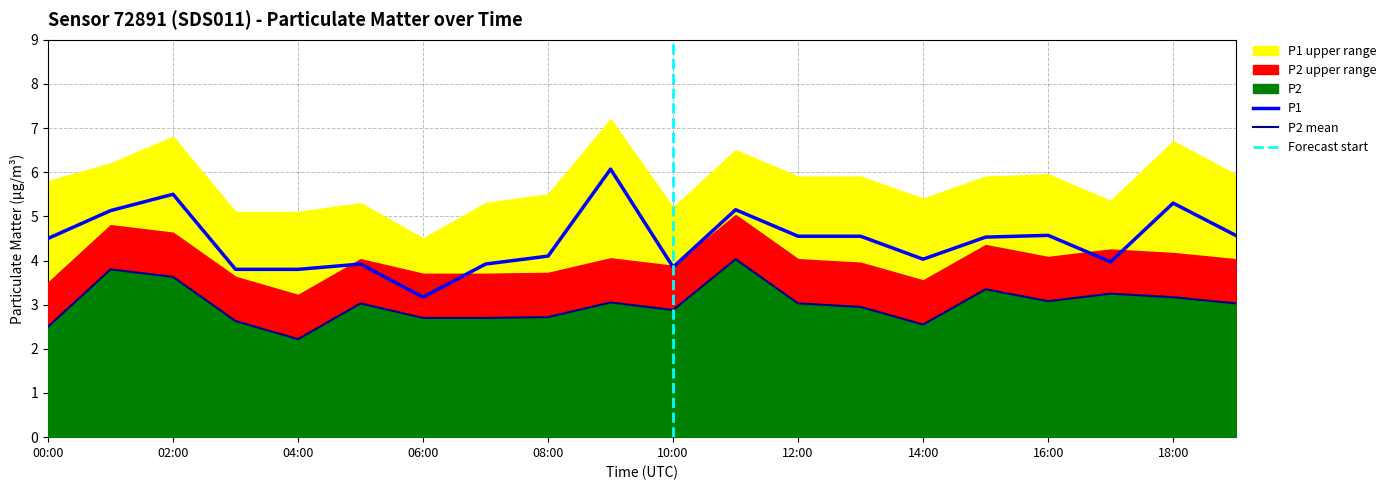

Does the chart have visible grid lines?

Yes